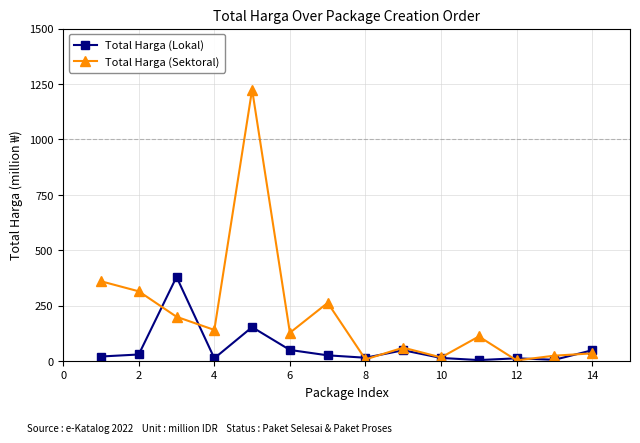

Which series has the largest total across all categories?

Total Harga (Sektoral)